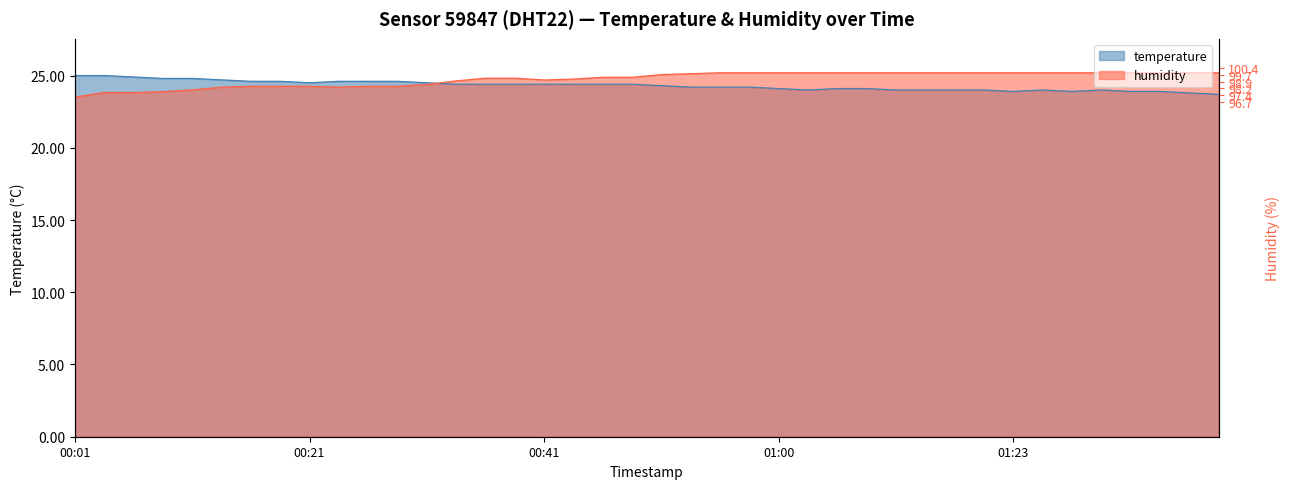

What is the label of the 12th point from the right?

2023-06-10T01:13:13